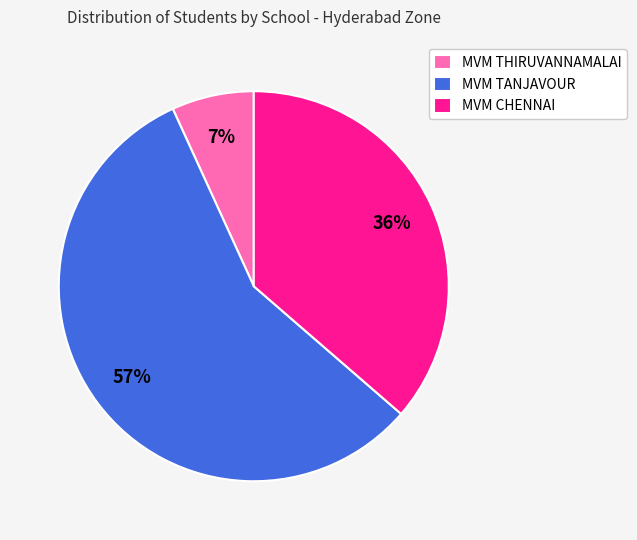

Is MVM TANJAVOUR the majority of the pie?

Yes